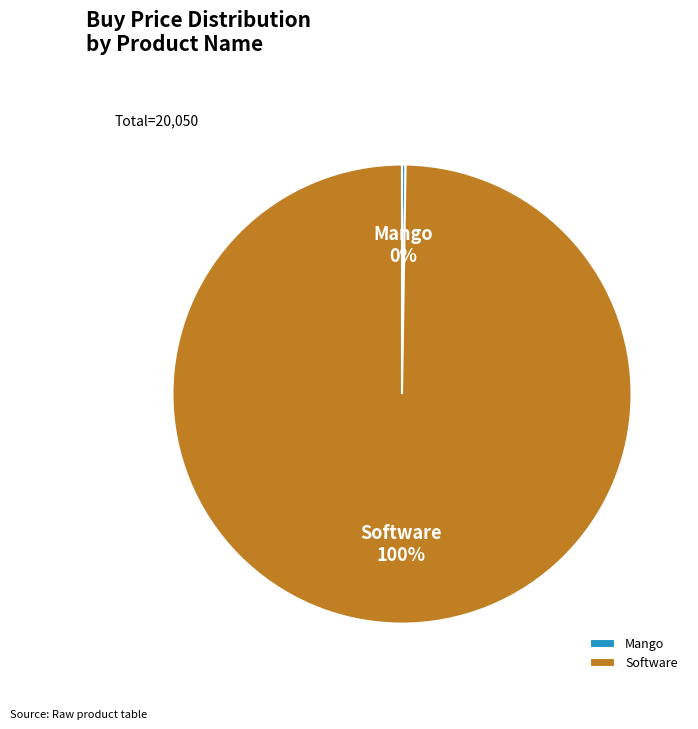

To the nearest percent, what is the average slice percentage?

50%